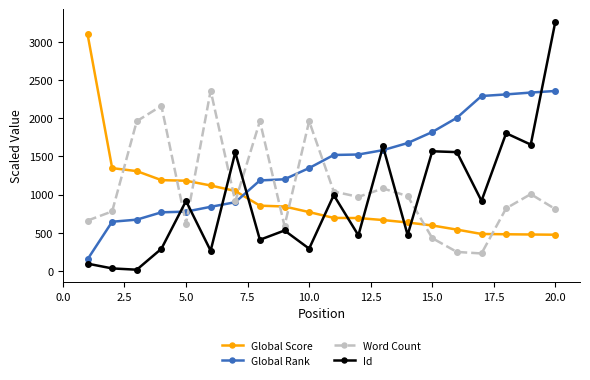

Which series has the largest total across all categories?

Global Rank